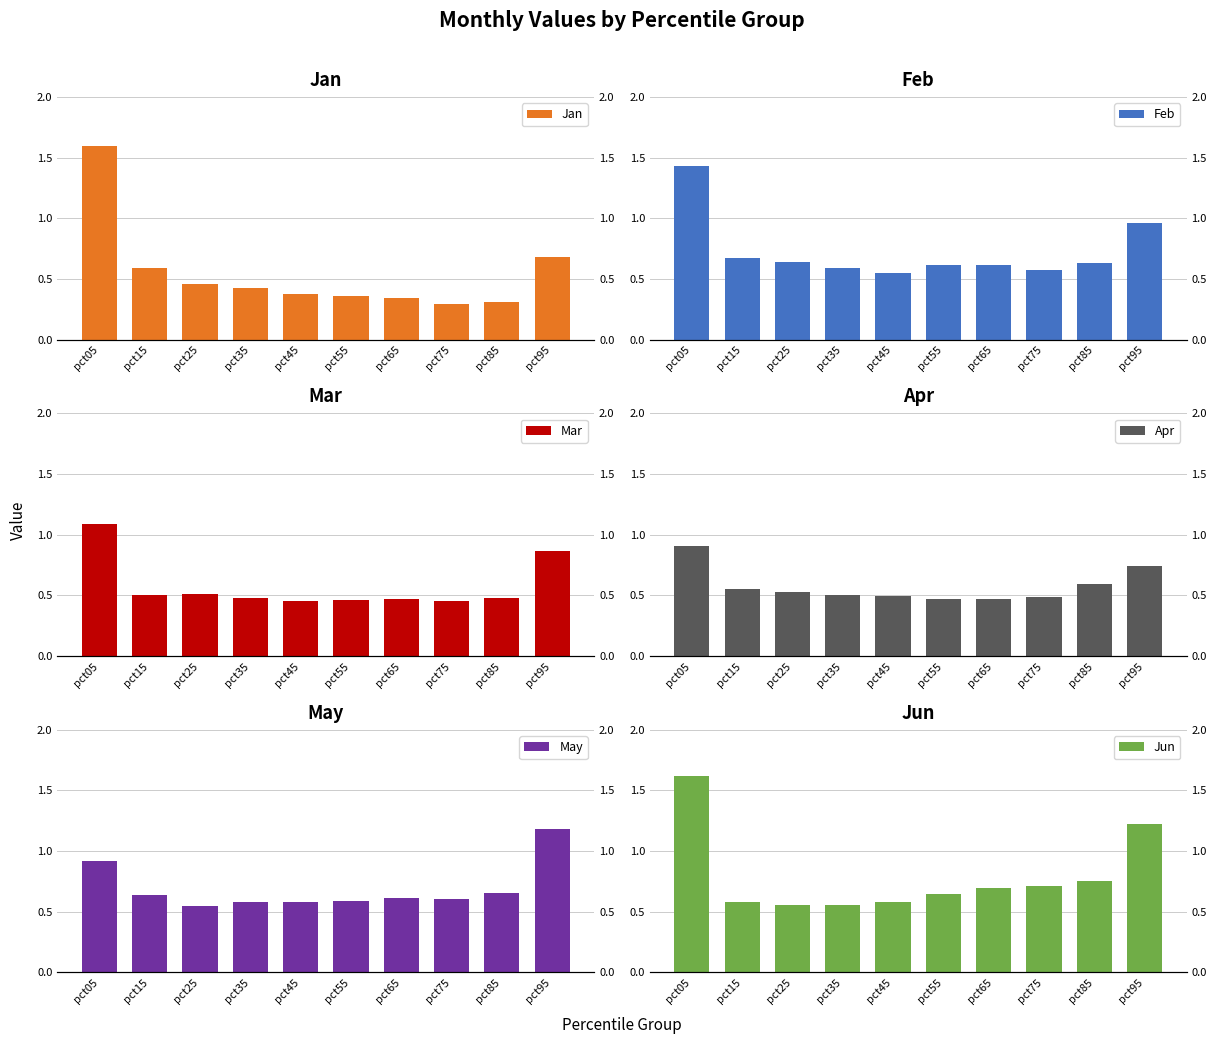

Does the chart contain any negative values?

No